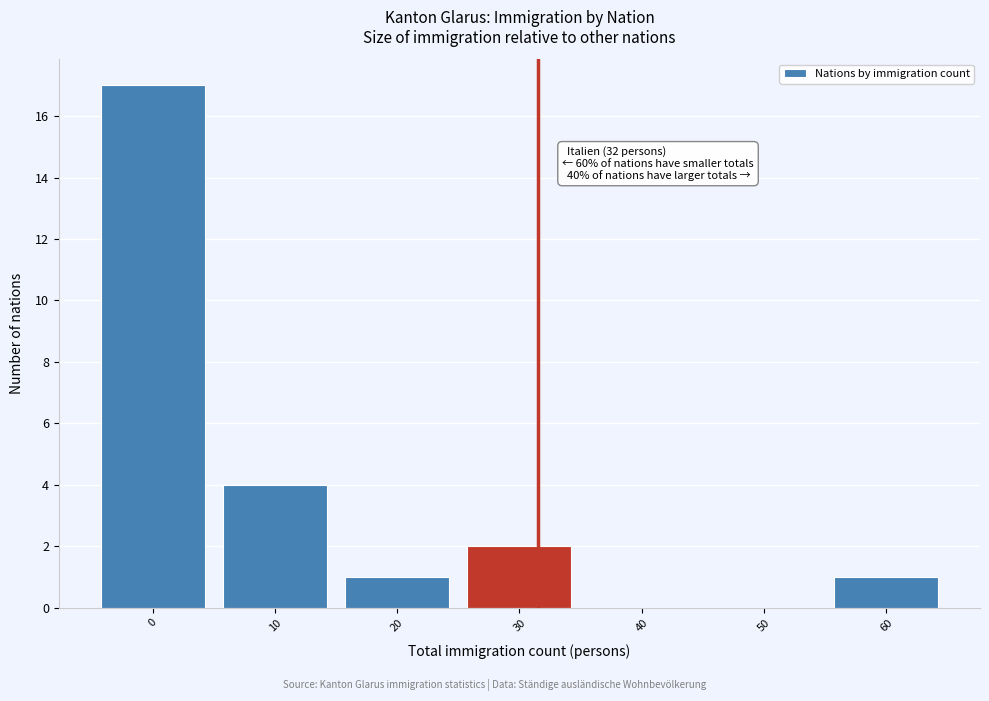

Reading right to left, extract all data points from this chart.

60=1	50=0	40=0	30=2	20=1	10=4	0=17